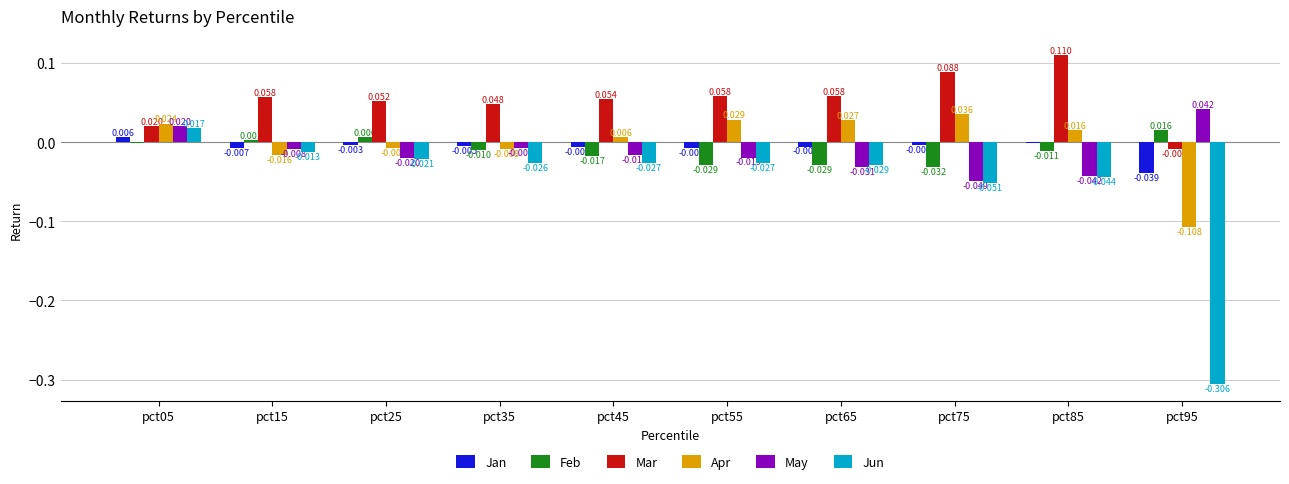

What is the sum of all Mar values?

0.5